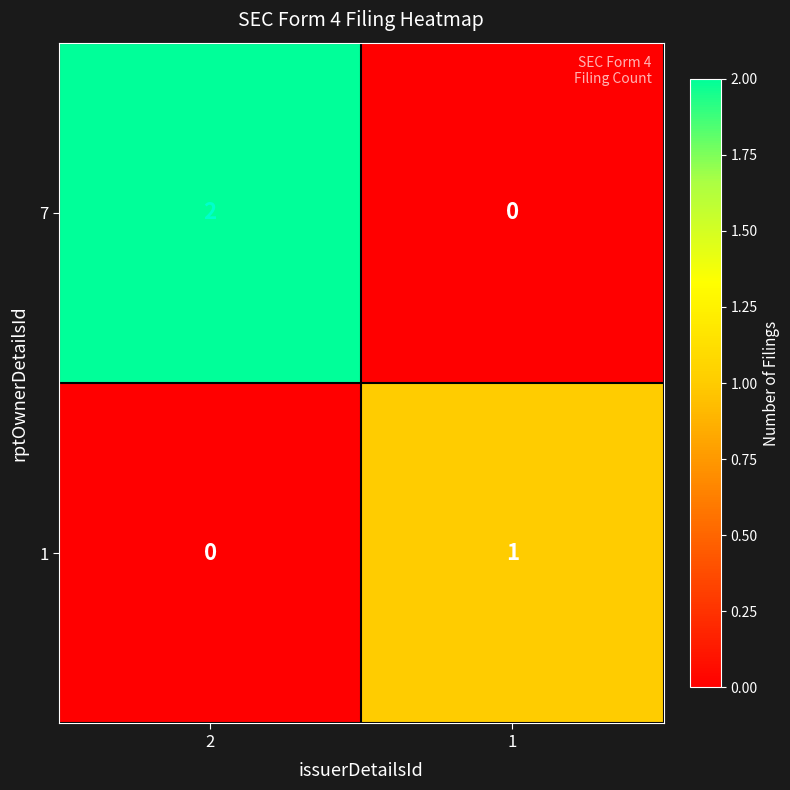

Between 2 and 1, which series saw the biggest shift?

7